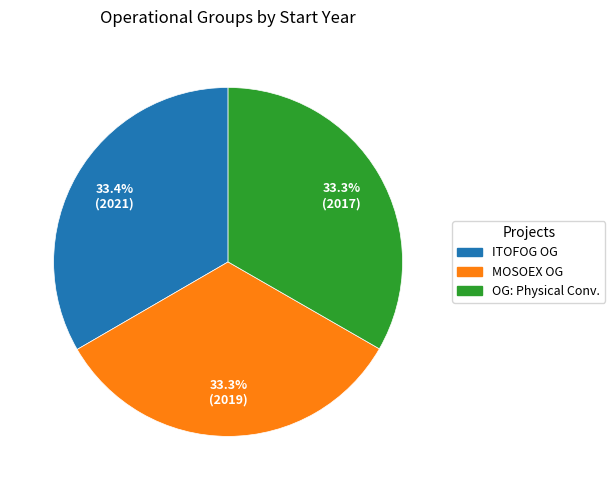

What is the total percentage of ITOFOG OG and OG: Physical Conv.?

66.7%